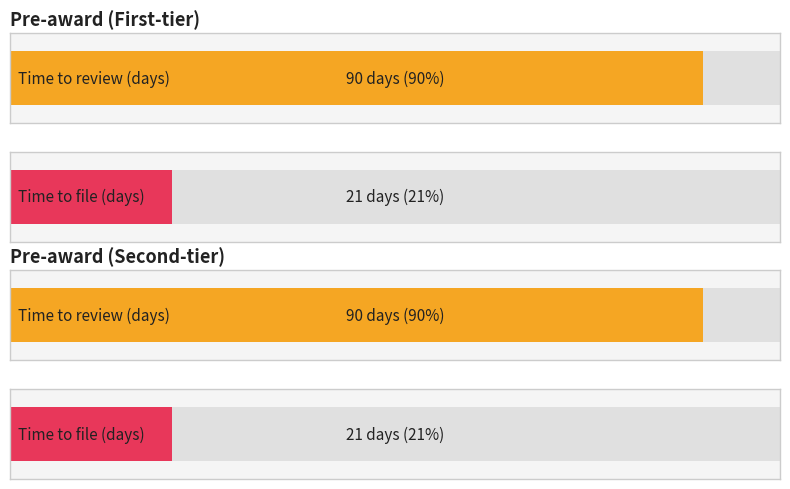

Reading left to right, extract all data points from this chart.

Pre-award Complaints before the First-tier Review Body: 0=90	1=21
Pre-award Complaints before the Second-tier Review Body: 0=90	1=21